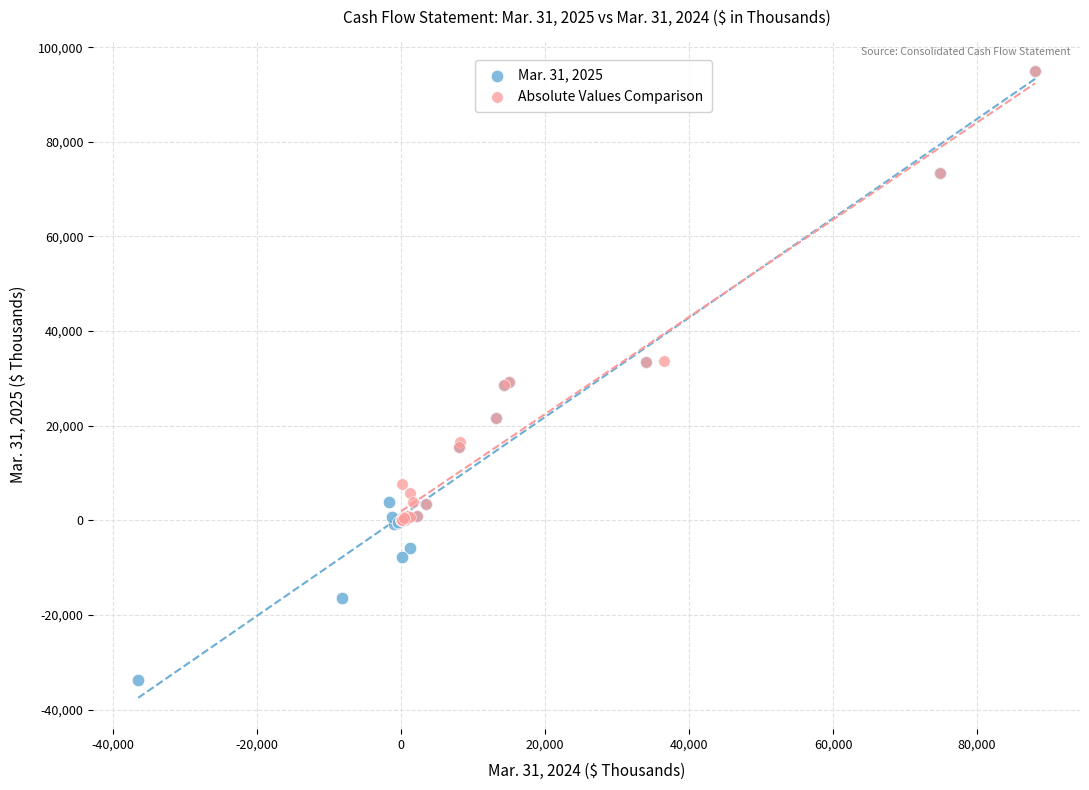

Which series has the widest spread of Y values?

Mar. 31, 2025